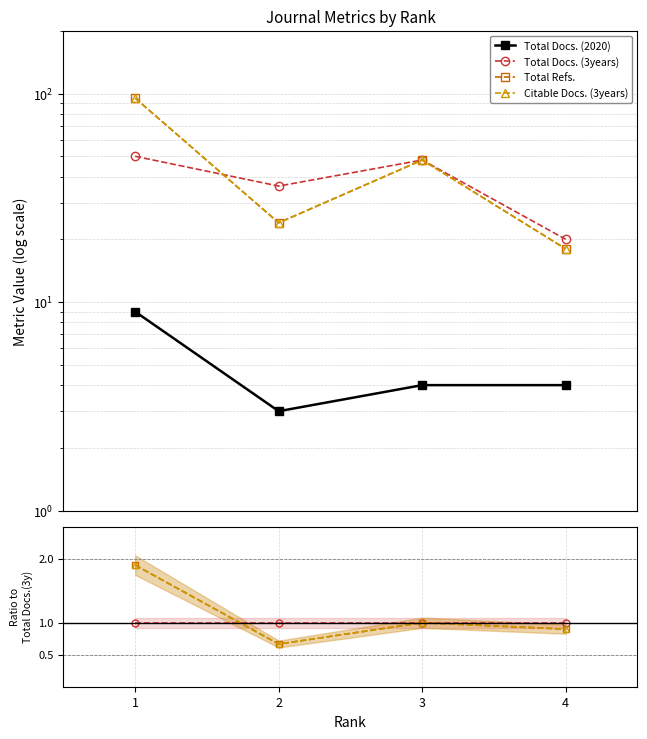

What is the average value of the Total Docs. (3years) series?

1.0